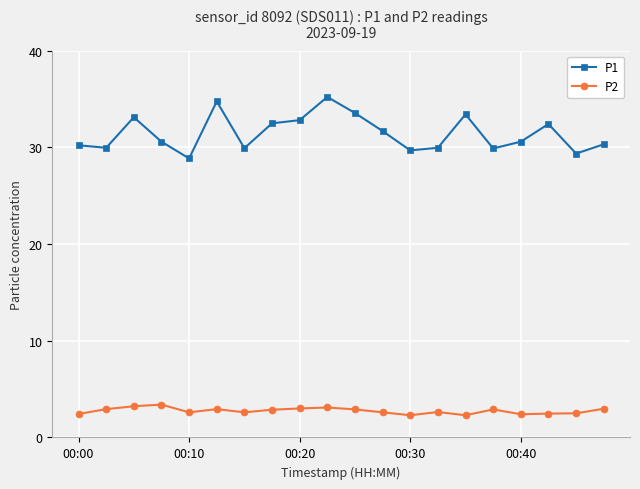

What is the highest value of the P2 series?

3.4